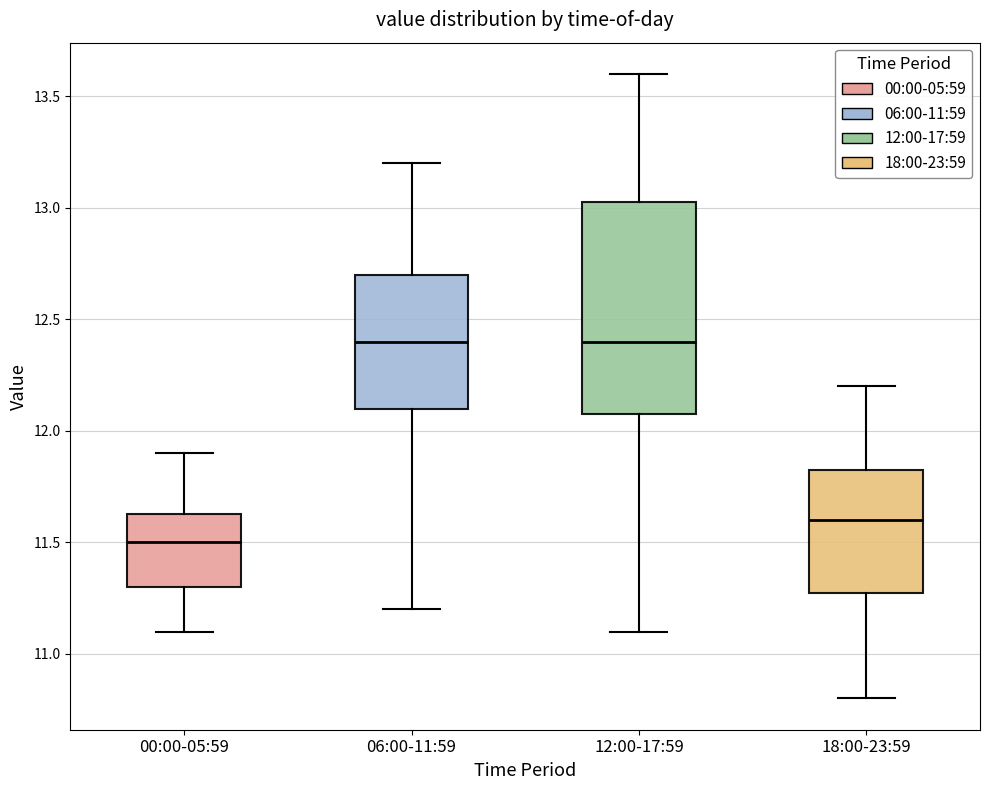

Reading left to right, transcribe this box plot: for each box, give where its median line is, the range the box spans, and where its two whiskers end, as read against the y-axis. The values are not printed on the chart, so give them approximately, as read against the axis.

00:00-05:59: median 11.50, box 11.30 to 11.65, whiskers 11.10 to 11.90
06:00-11:59: median 12.40, box 12.10 to 12.70, whiskers 11.20 to 13.20
12:00-17:59: median 12.40, box 12.10 to 13.05, whiskers 11.10 to 13.60
18:00-23:59: median 11.60, box 11.30 to 11.85, whiskers 10.80 to 12.20